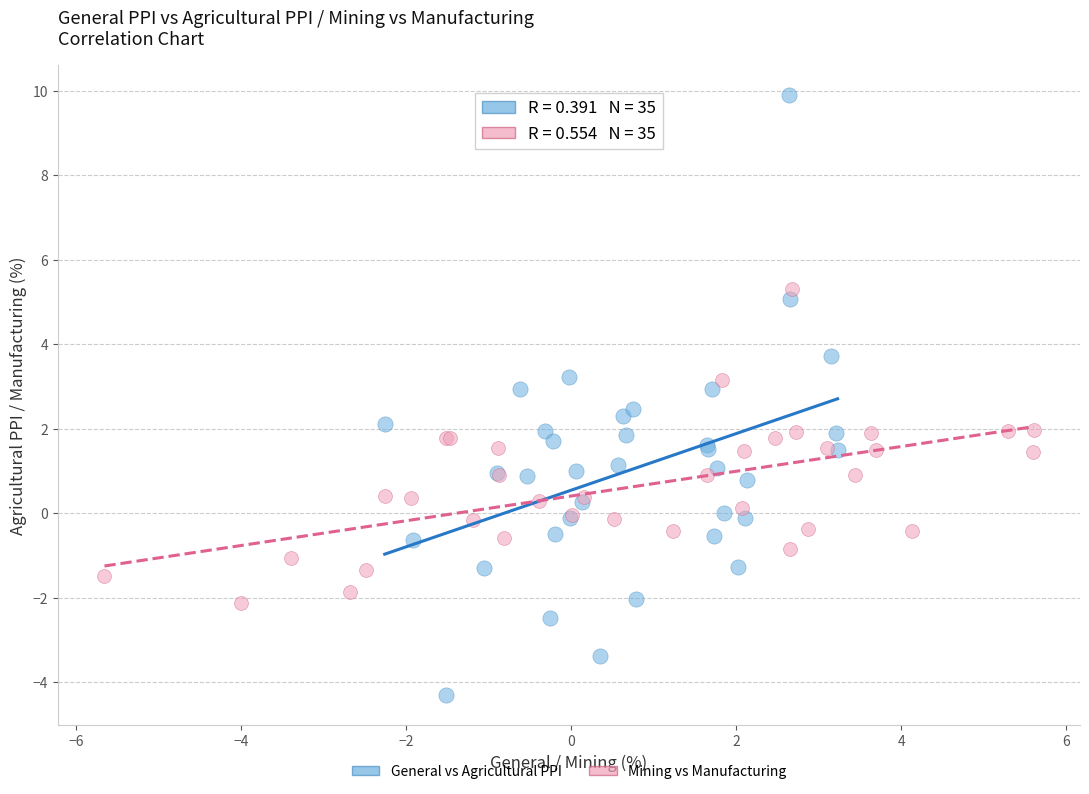

Which series reaches the minimum Y coordinate?

General vs Agricultural PPI